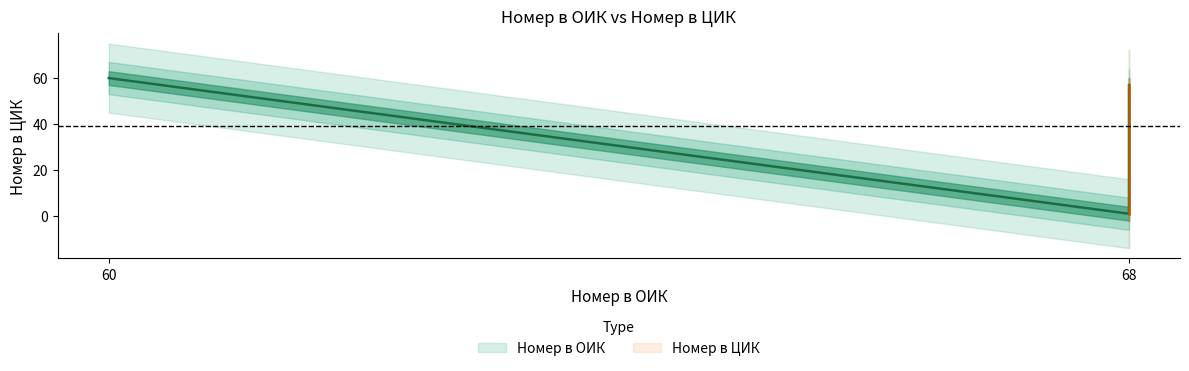

Reading left to right, what are all the values shown in this chart?

60	1	57